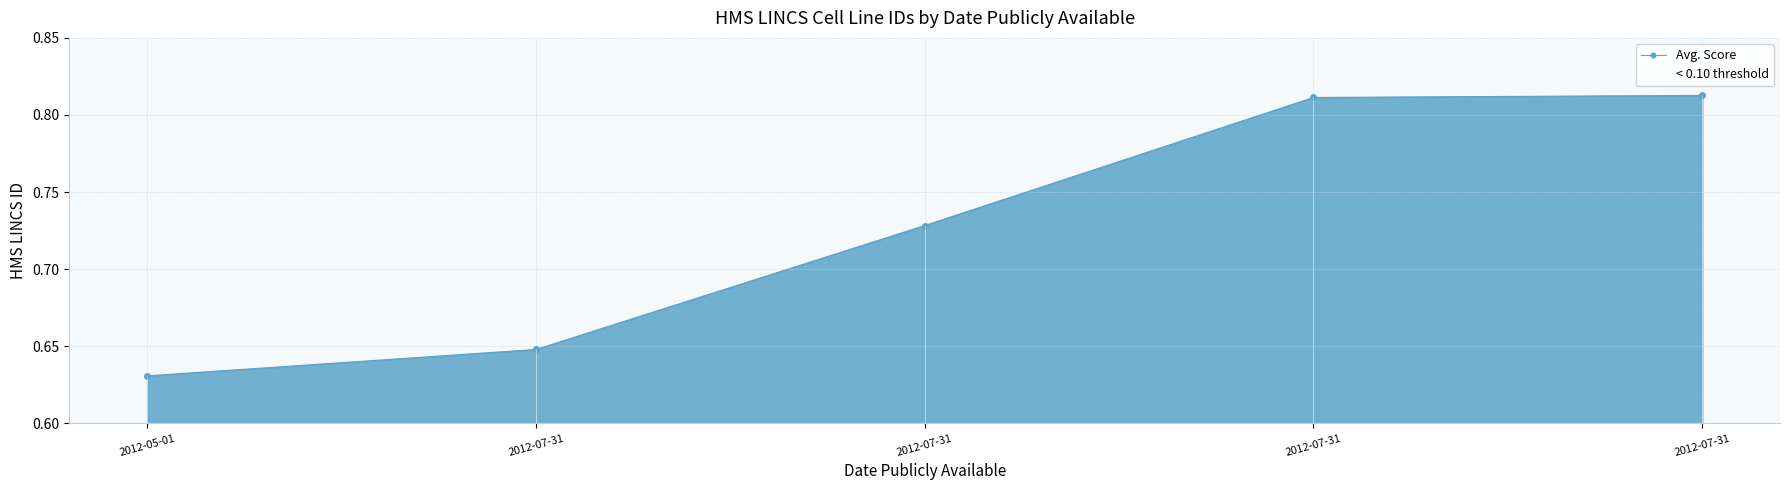

What is the difference between the maximum and second lowest values?

0.2